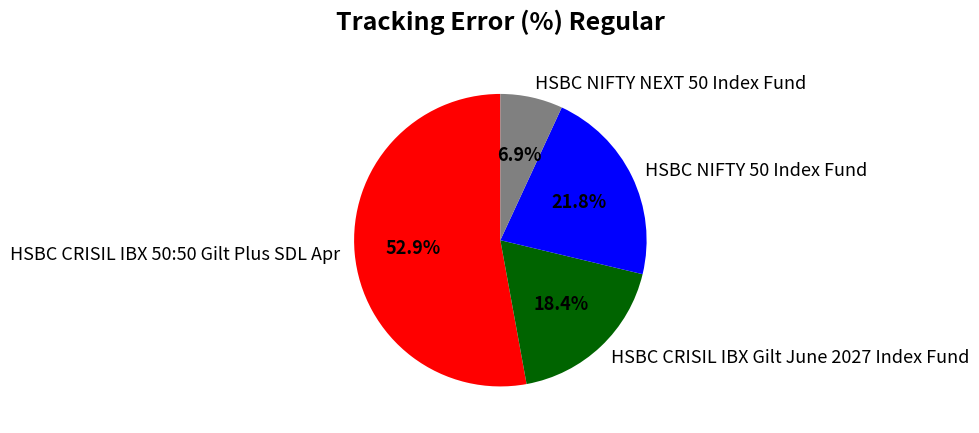

Is it true that HSBC CRISIL IBX 50:50 Gilt Plus SDL Apr is 53% of the pie?

True